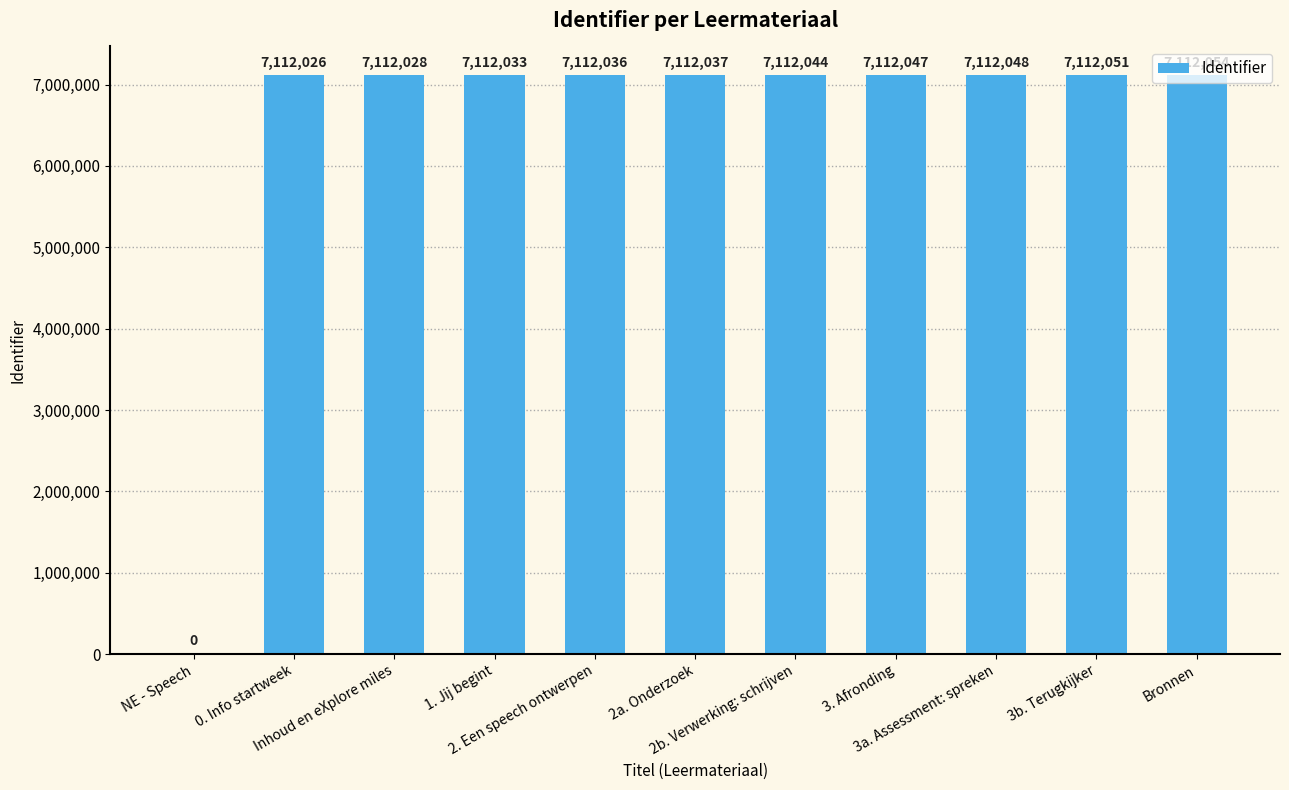

What is the maximum value shown in the chart?

7112054